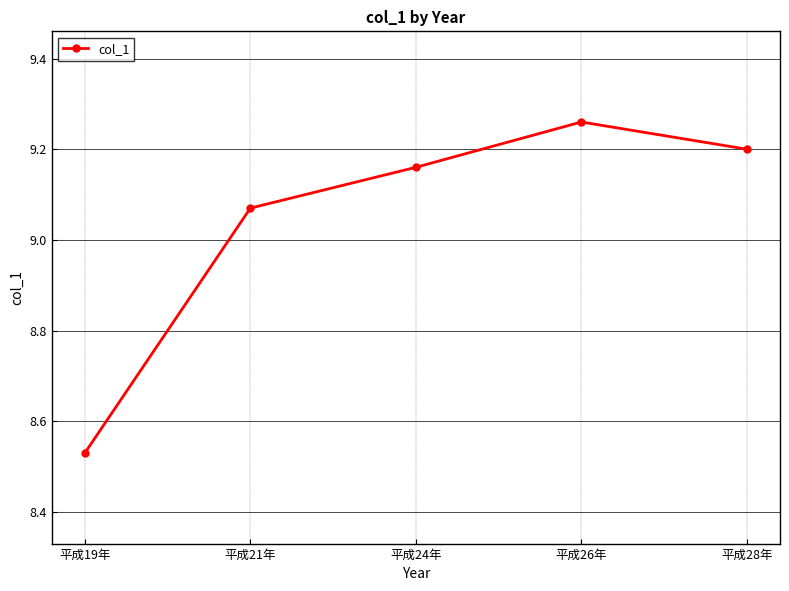

How many points are higher than both their immediate neighbors (excluding endpoints)?

1